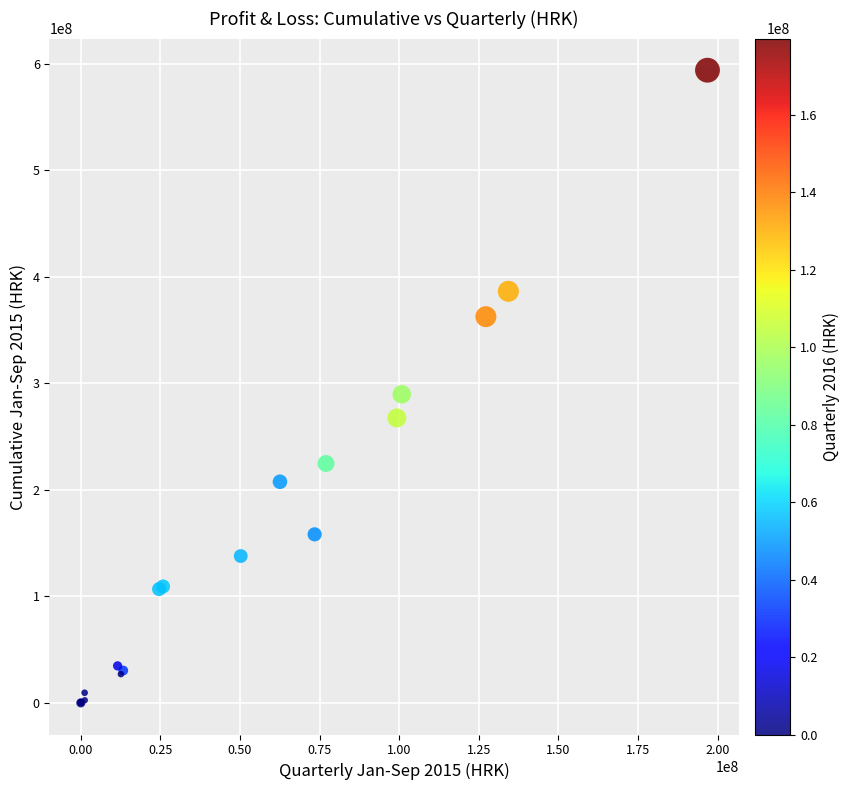

What Y value in the scatter plot is closest to 297036034?

289794475